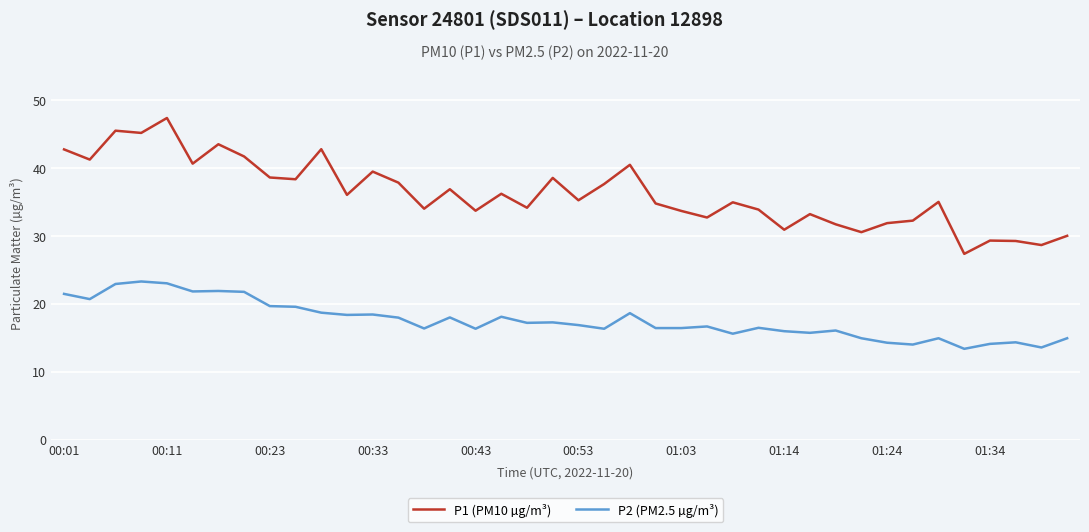

Rank the series by their average value, from lowest to highest.

P2 (PM2.5 µg/m³), P1 (PM10 µg/m³)